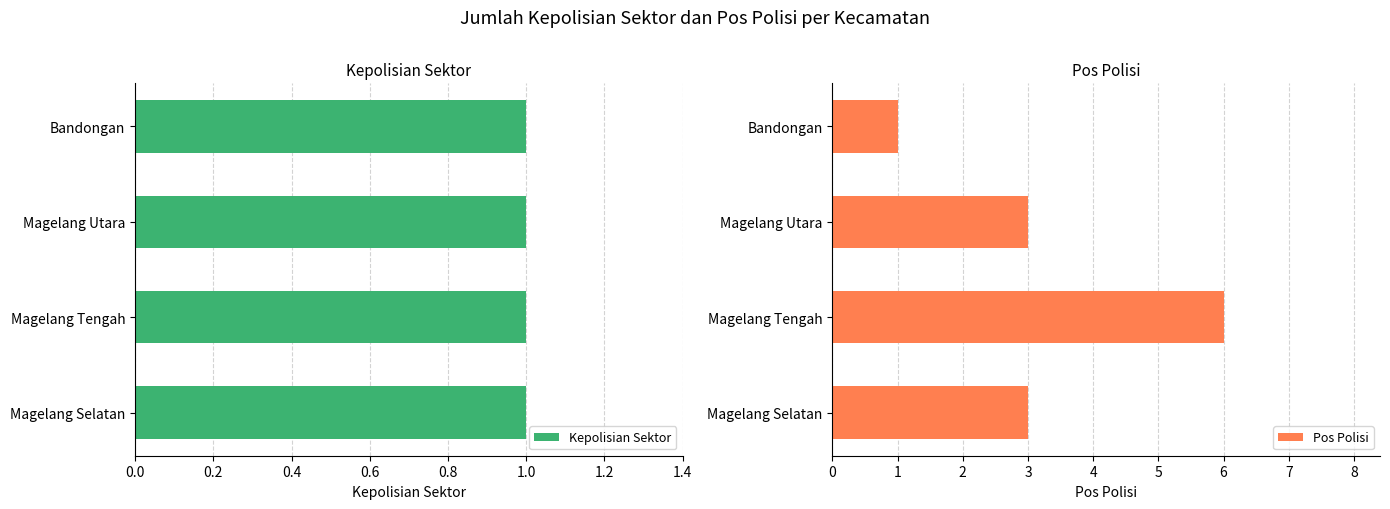

What is the sum of the Pos Polisi values at Magelang Selatan and Magelang Utara?

6